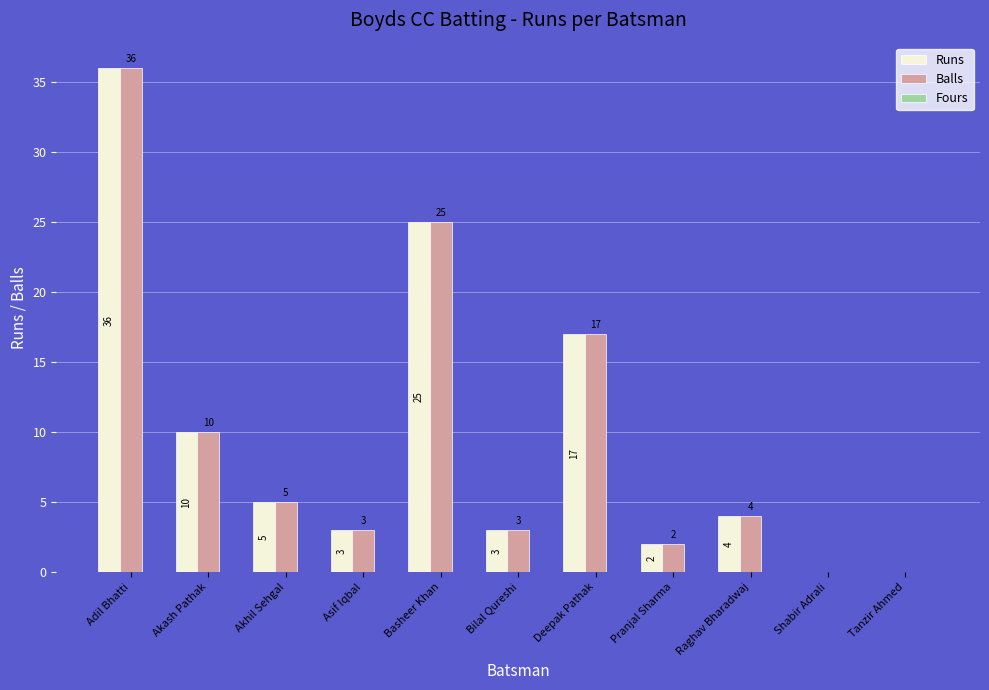

What is the sum of all Runs values?

105